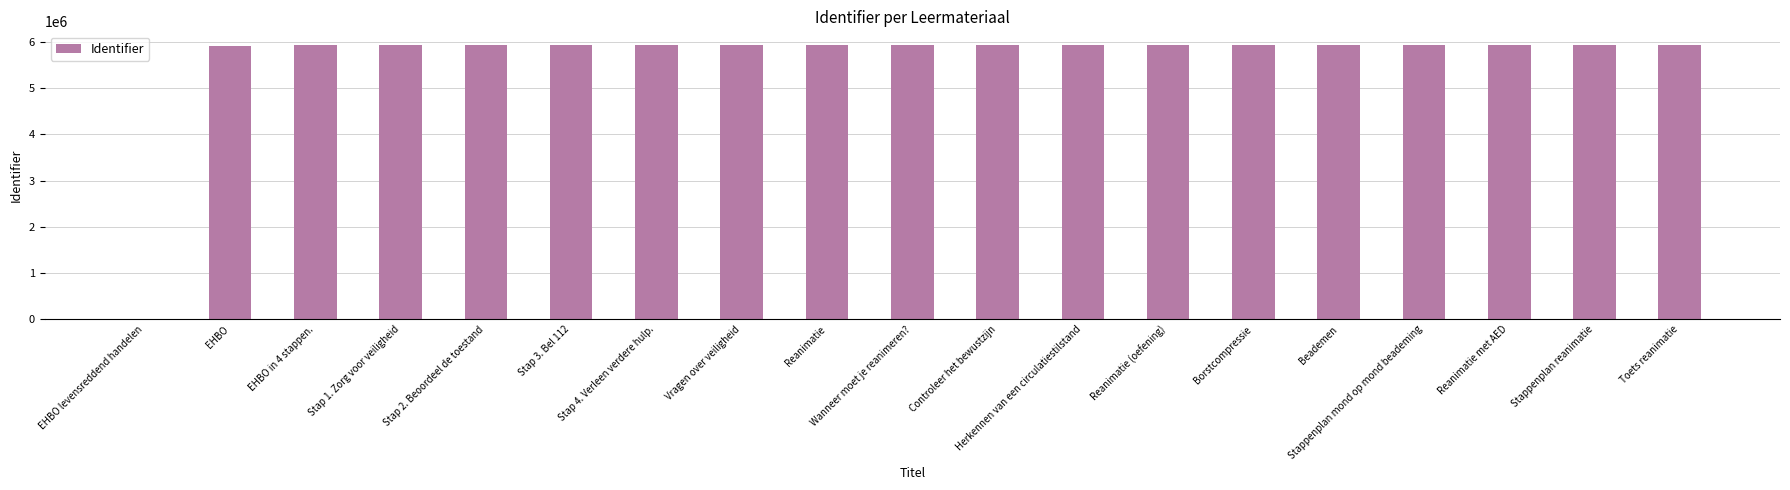

What is the ratio of the value at Stappenplan mond op mond beademing to the value at Controleer het bewustzijn?

1.0